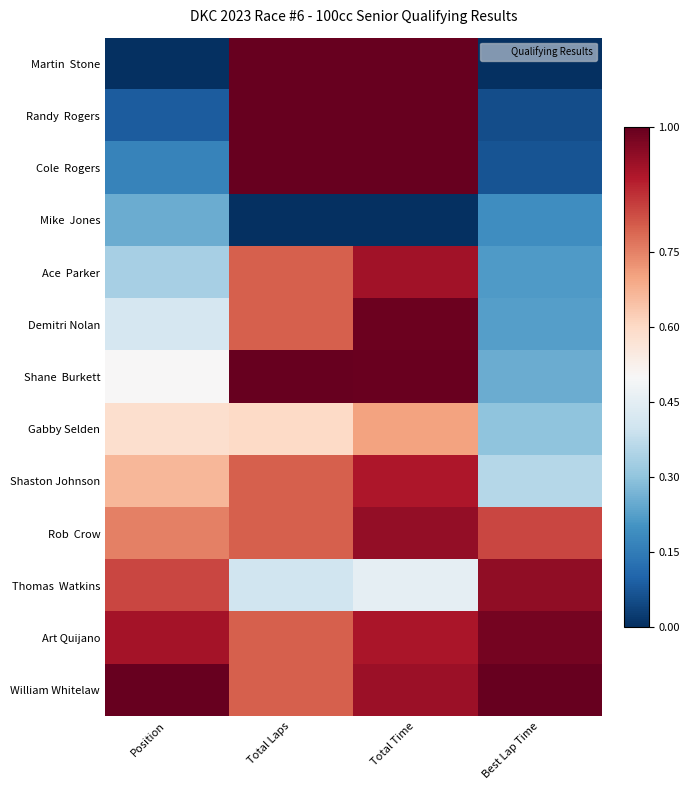

What is the total value across all series at Total Time?

10.7